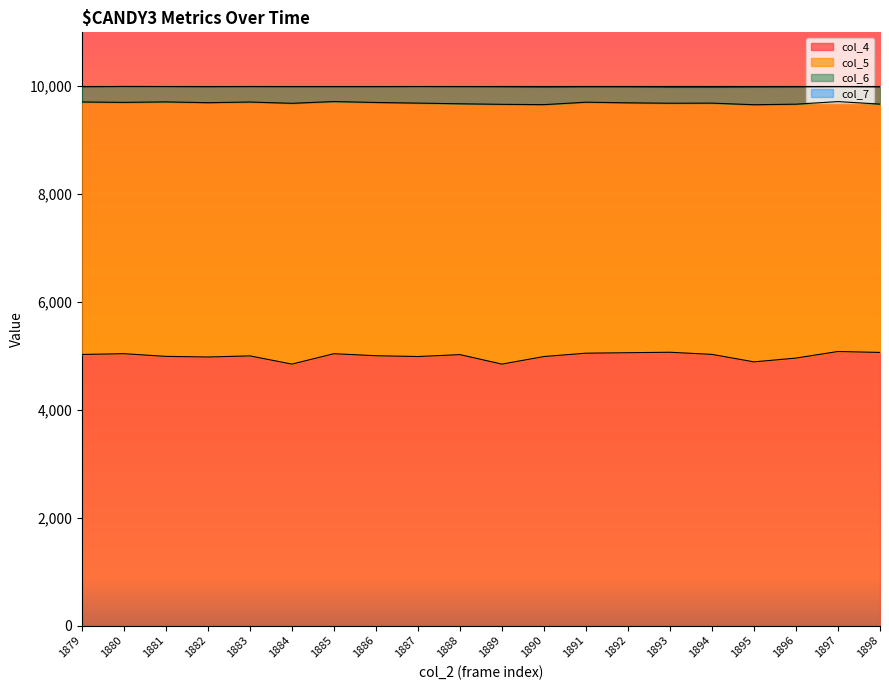

How many lines are shown in the chart?

4